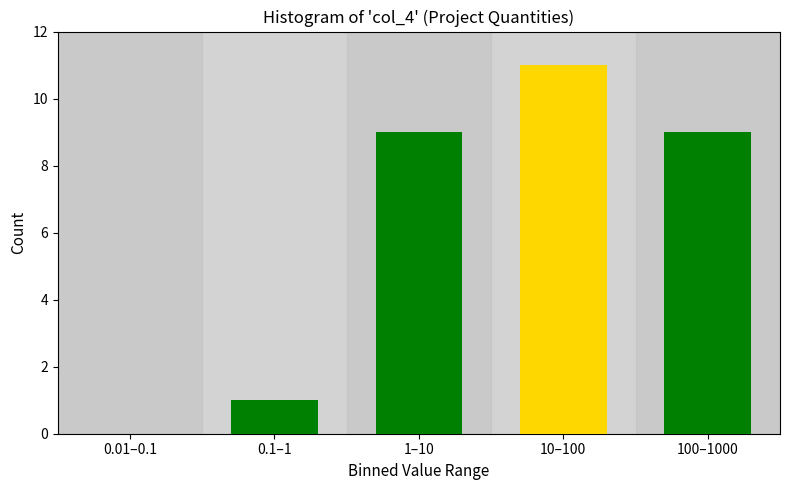

Reading left to right, transcribe all the data shown in this chart.

0.01–0.1=0	0.1–1=1	1–10=9	10–100=11	100–1000=9